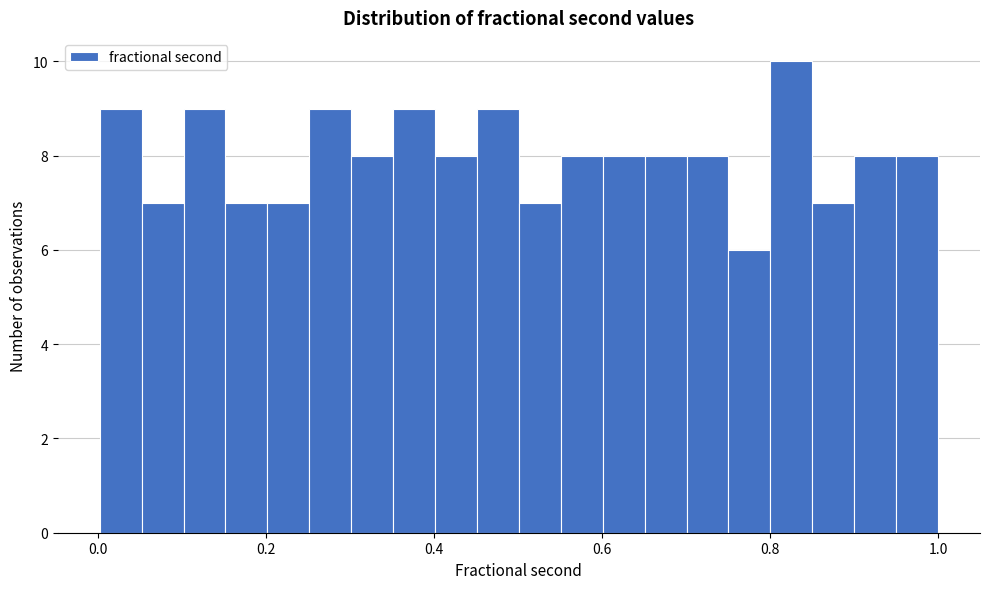

Around what value on the x-axis is the tallest bar? Give the approximate position of its centre, as read against the axis.

0.82